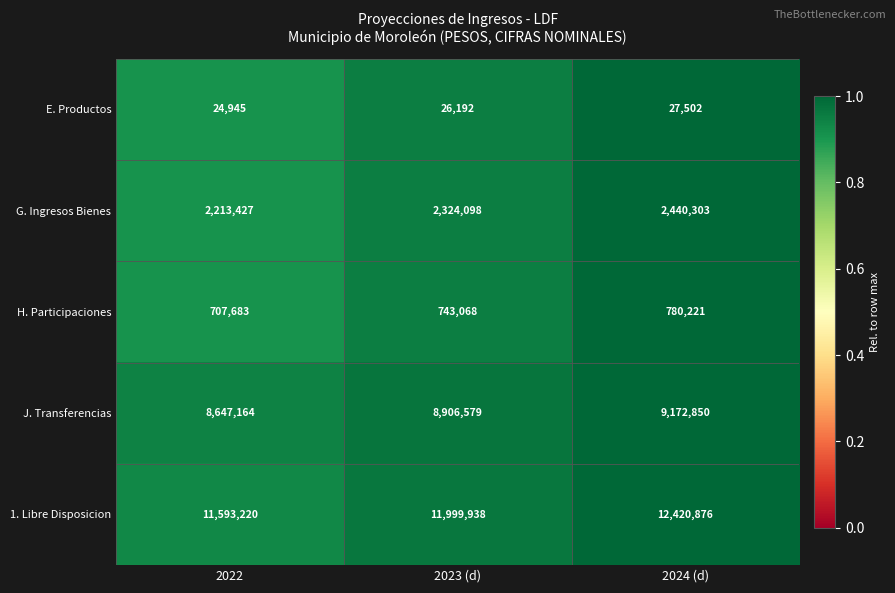

Rank the series by their maximum value, from lowest to highest.

E. Productos, H. Participaciones, G. Ingresos Bienes, J. Transferencias, 1. Libre Disposicion